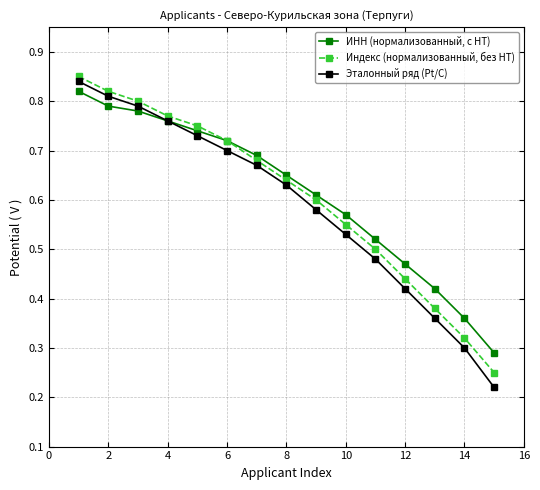

True or false: ИНН (нормализованный, с HT) has more than 1 interior local peaks.

False